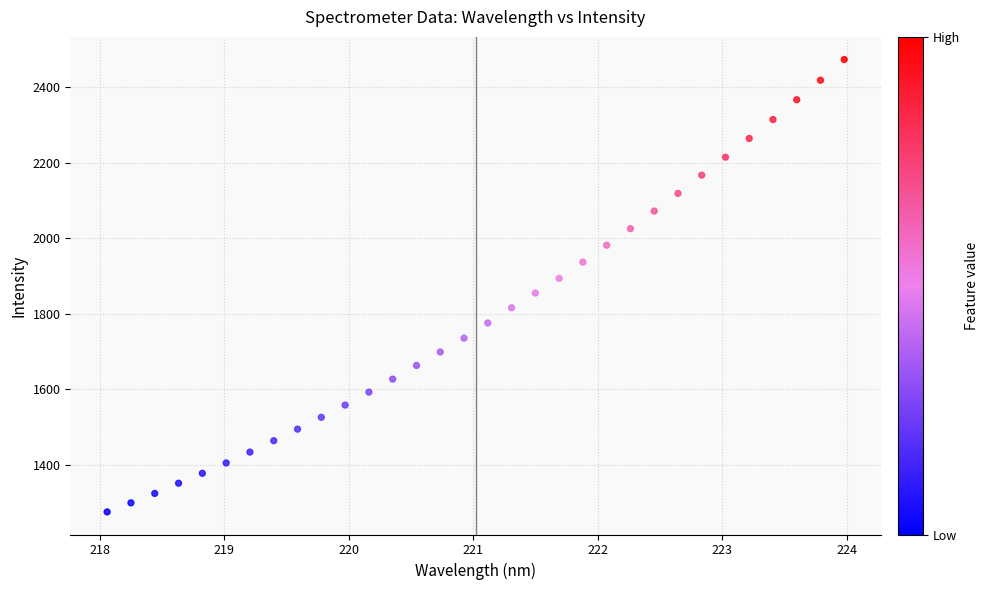

What is the range of X values (max minus min)?

5.9